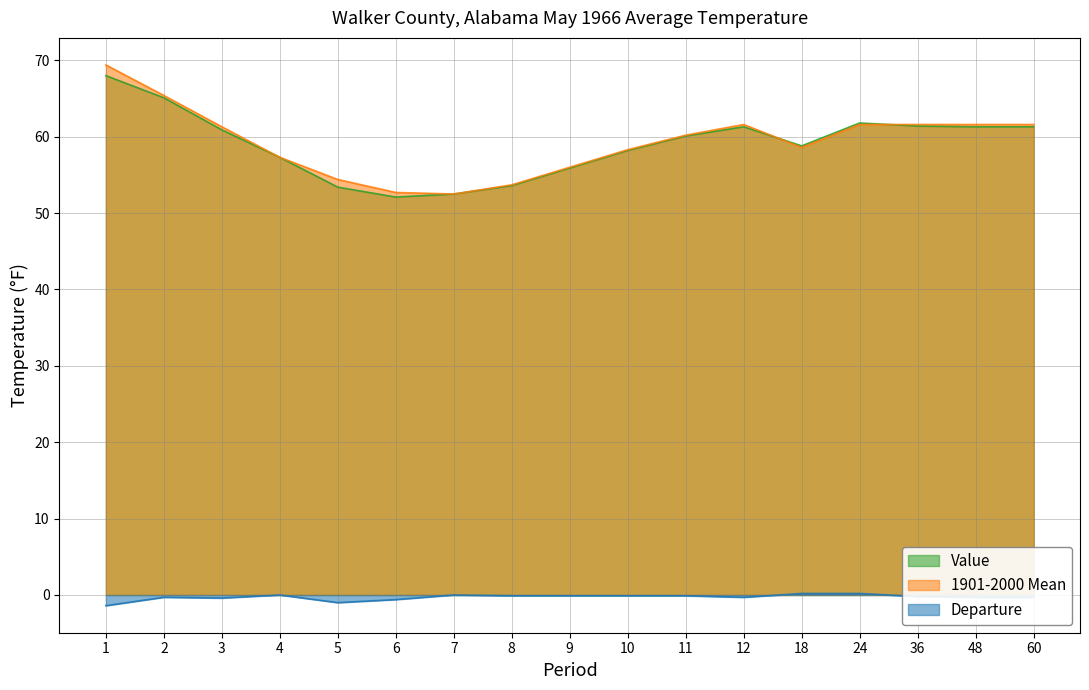

What is the minimum value for 1901-2000 Mean?

52.5